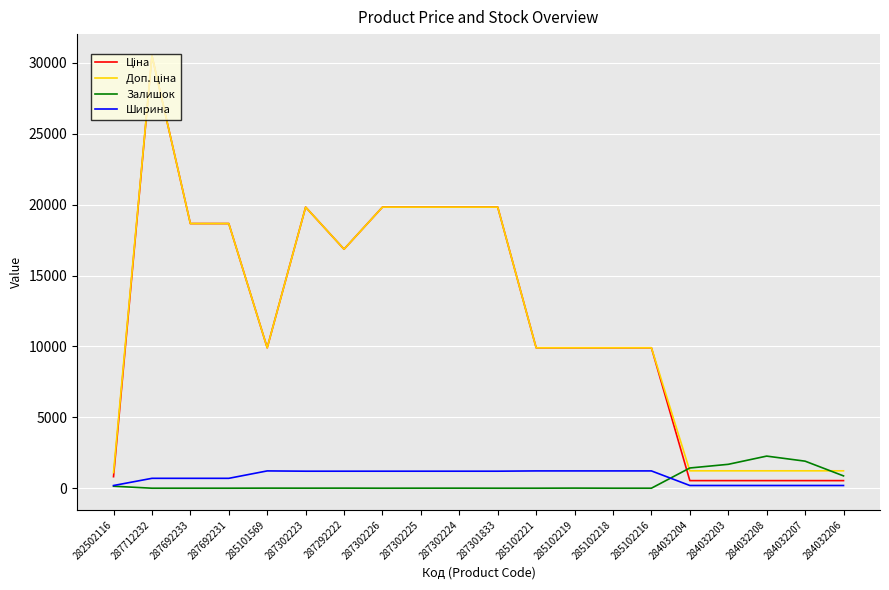

The value of Залишок at 285102221 is 0.0. True or false?

True